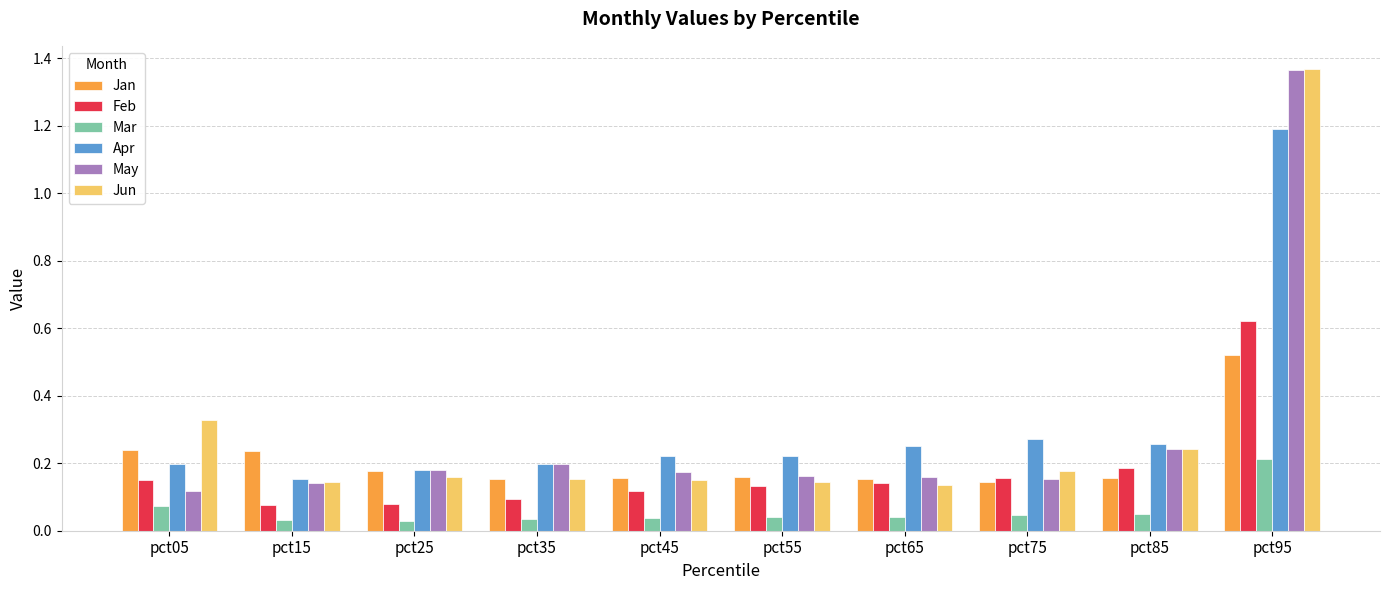

Between pct35 and pct75, which series saw the biggest shift?

Apr